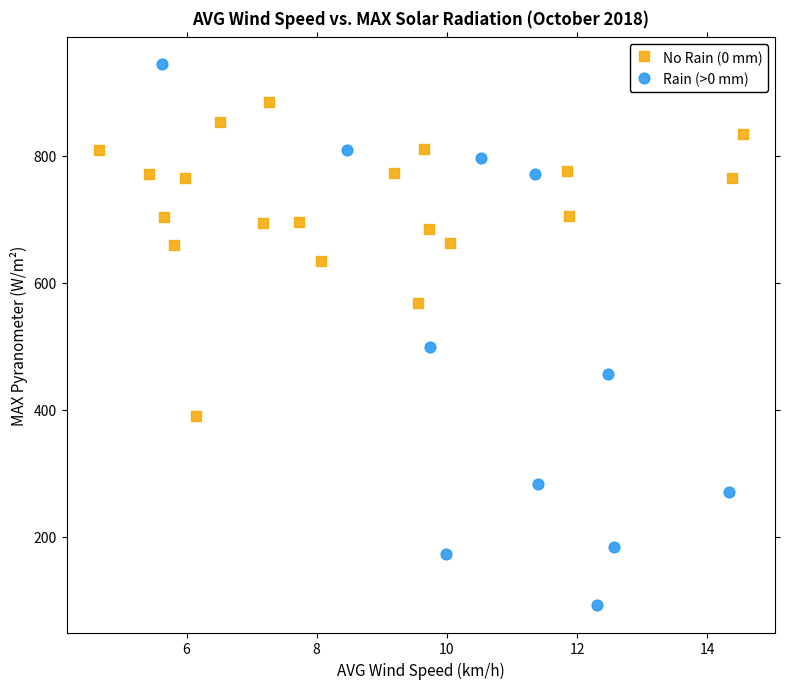

Which series reaches the minimum Y coordinate?

Rain (>0 mm)